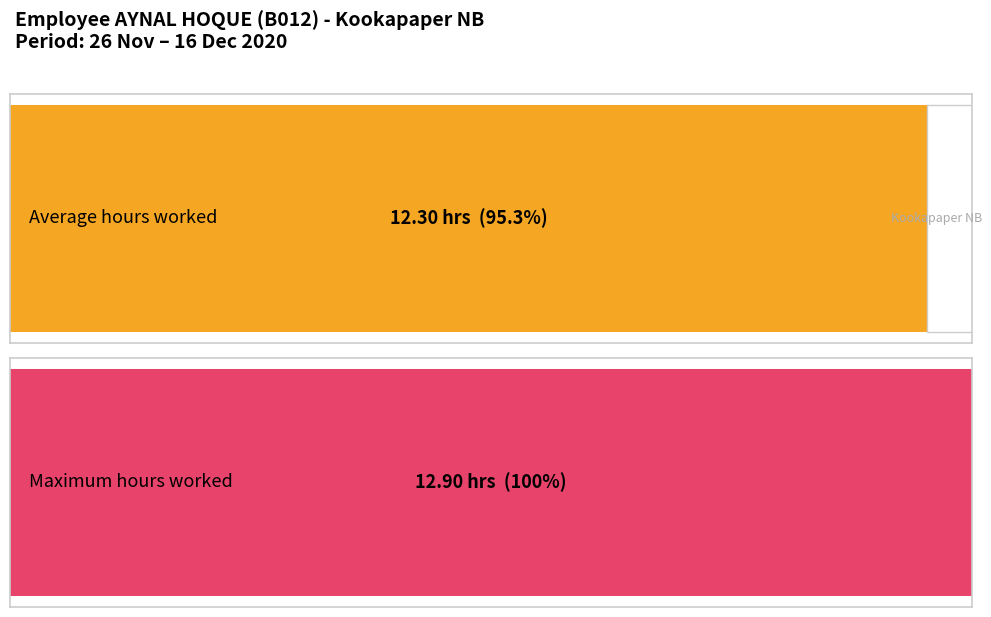

Does the chart contain stacked bars?

No